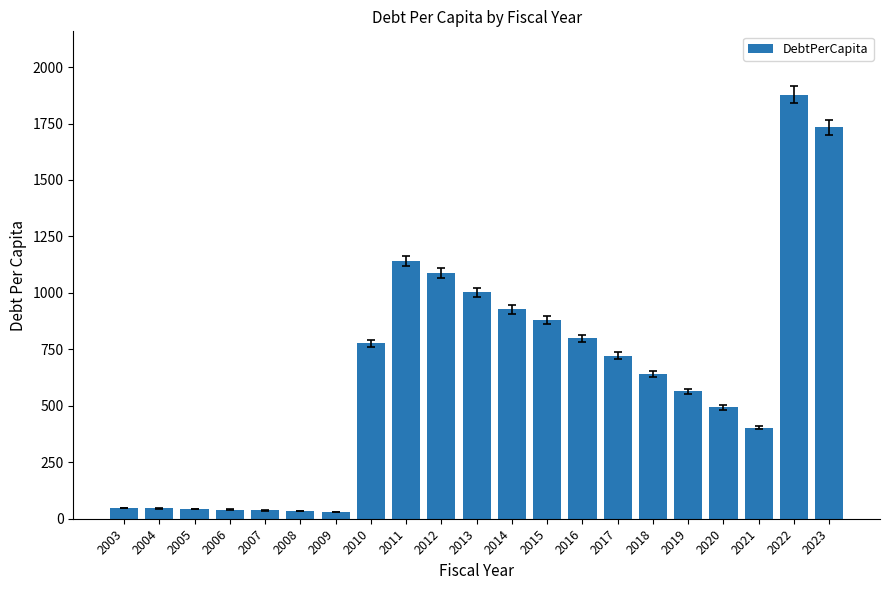

What is the difference between the second highest and second lowest values?

1698.9